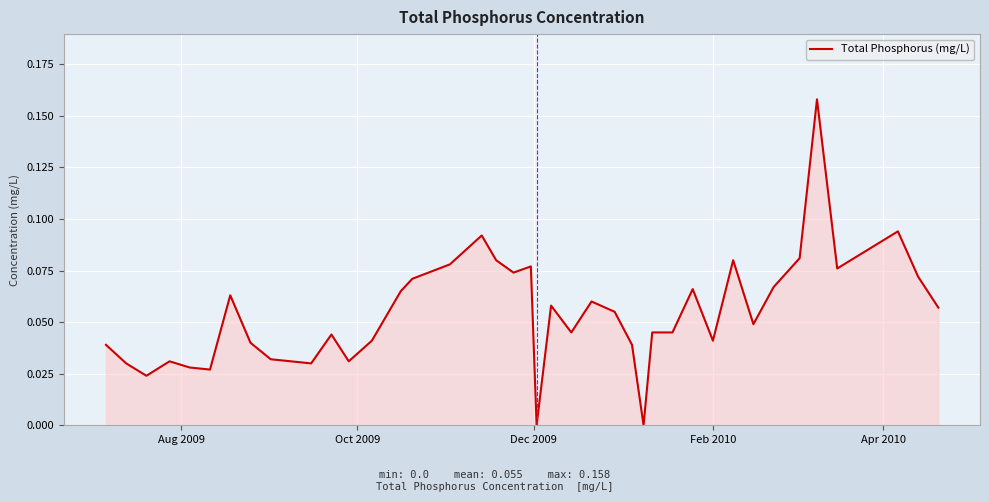

Does the chart display data point markers on the line(s)?

No